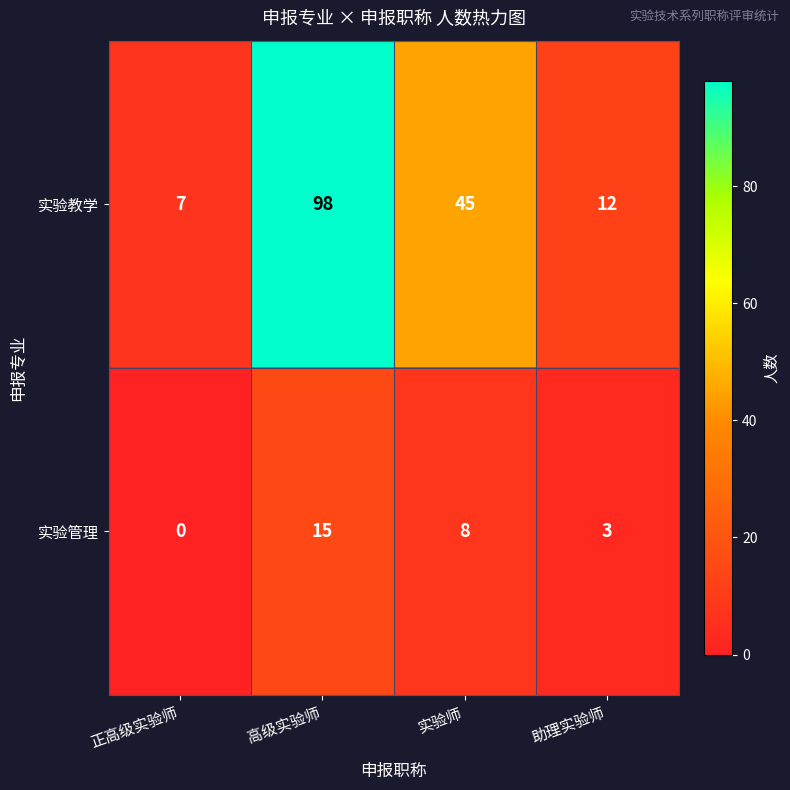

Reading left to right, extract all data points from this chart.

实验教学: 7	98	45	12
实验管理: 0	15	8	3